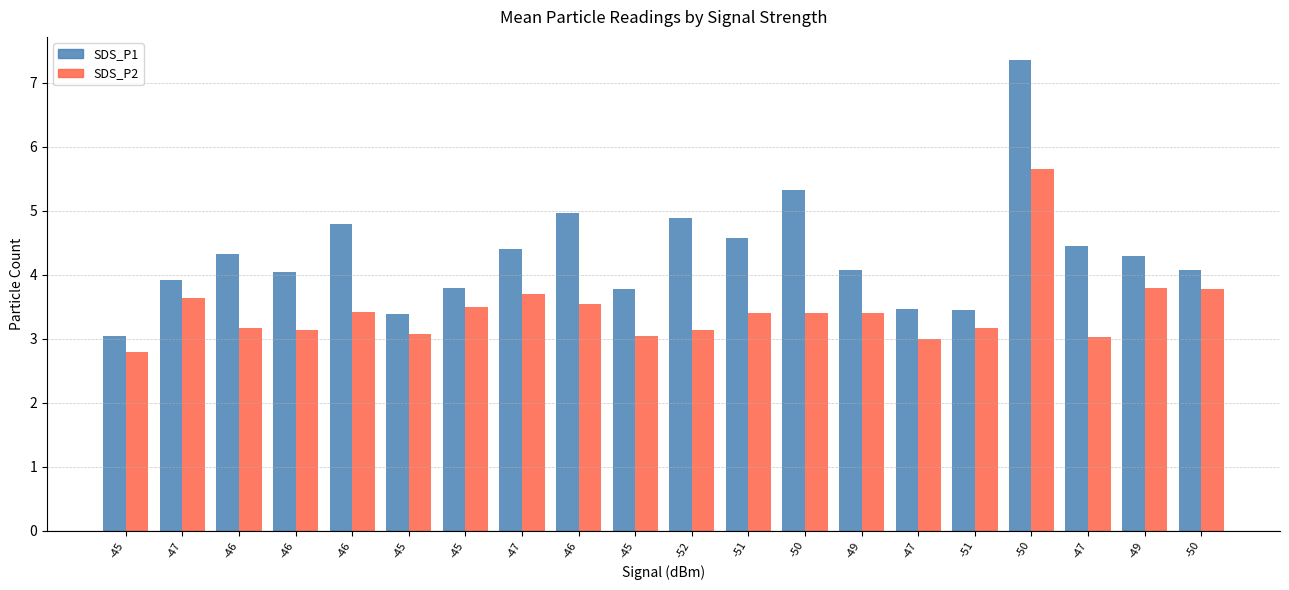

List the series in order of their peak value, lowest first.

SDS_P2, SDS_P1